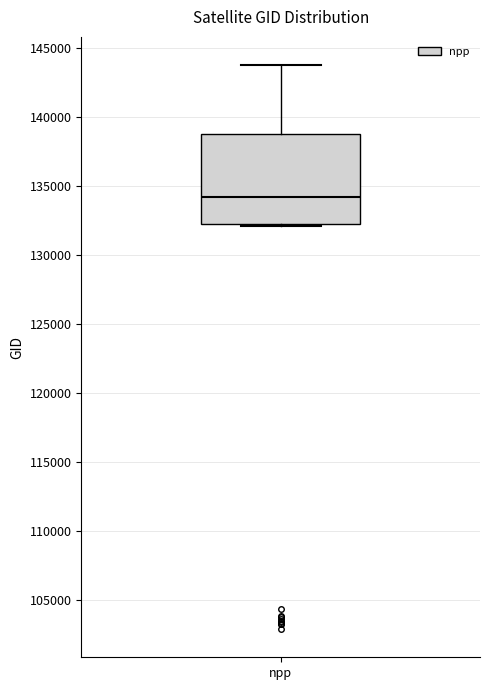

Transcribe this box plot: give where the median line is, the range the box spans, and where the two whiskers end, as read against the y-axis. The values are not printed on the chart, so give them approximately, as read against the axis.

median 134000, box 132500 to 138500, whiskers 132000 to 144000